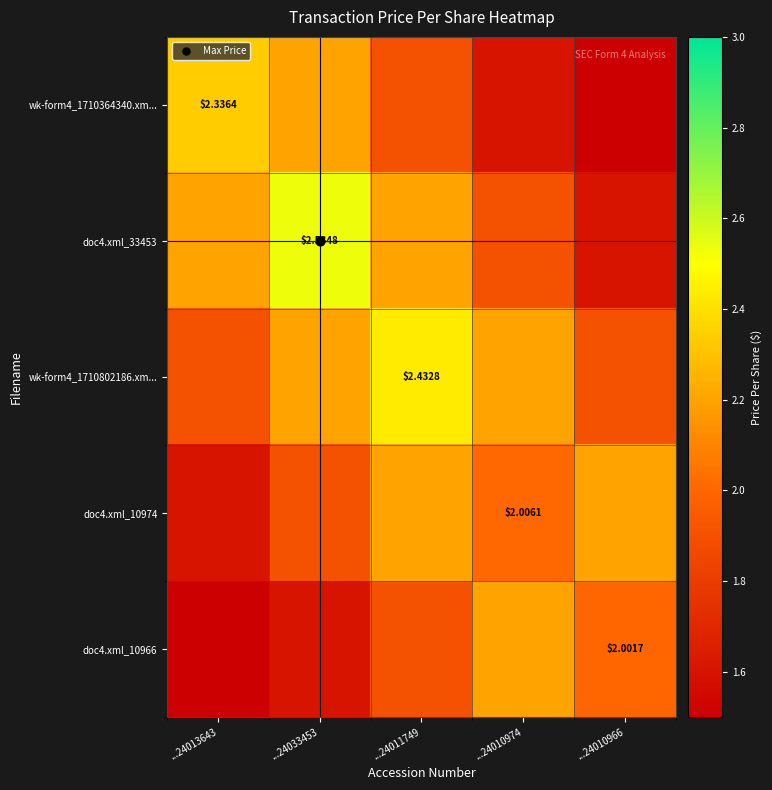

True or false: doc4.xml_10966 has a value of 0.9 at ...24010966.

False